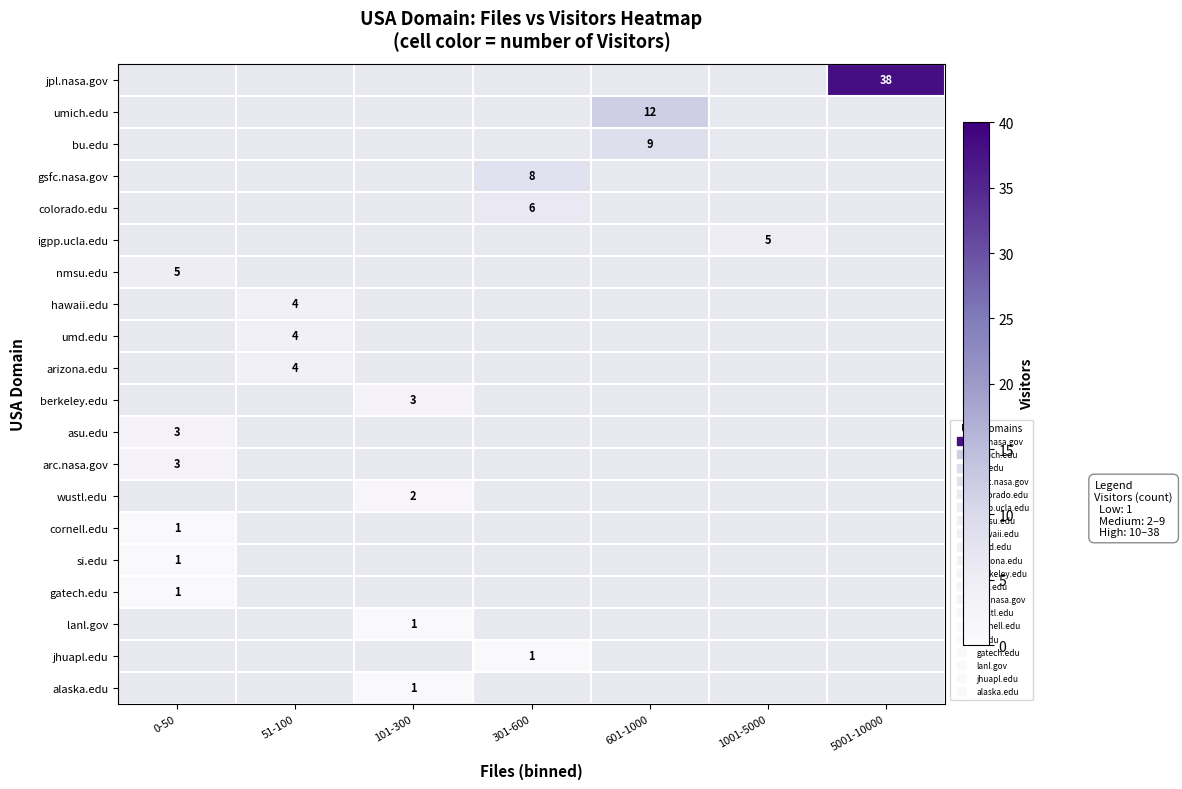

Rank the series at 5001-10000 from highest to lowest value.

jpl.nasa.gov, umich.edu, bu.edu, gsfc.nasa.gov, colorado.edu, igpp.ucla.edu, nmsu.edu, hawaii.edu, umd.edu, arizona.edu, berkeley.edu, asu.edu, arc.nasa.gov, wustl.edu, cornell.edu, si.edu, gatech.edu, lanl.gov, jhuapl.edu, alaska.edu